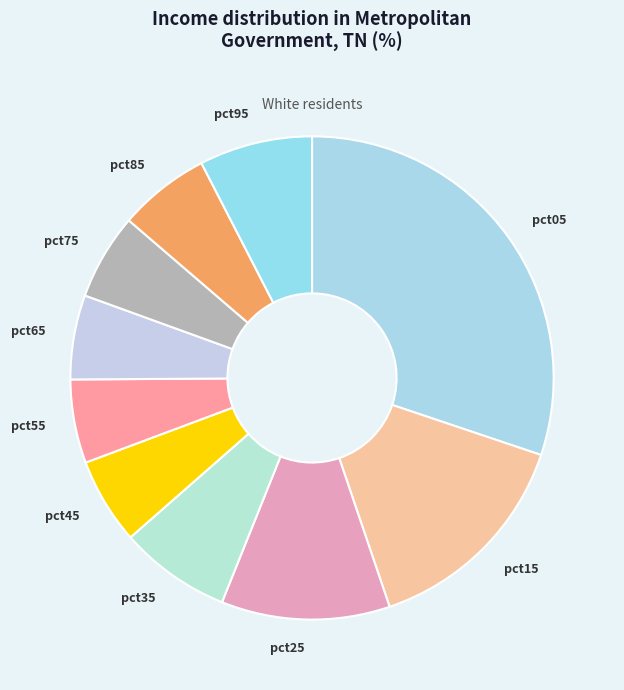

Count the number of slices in the pie.

10